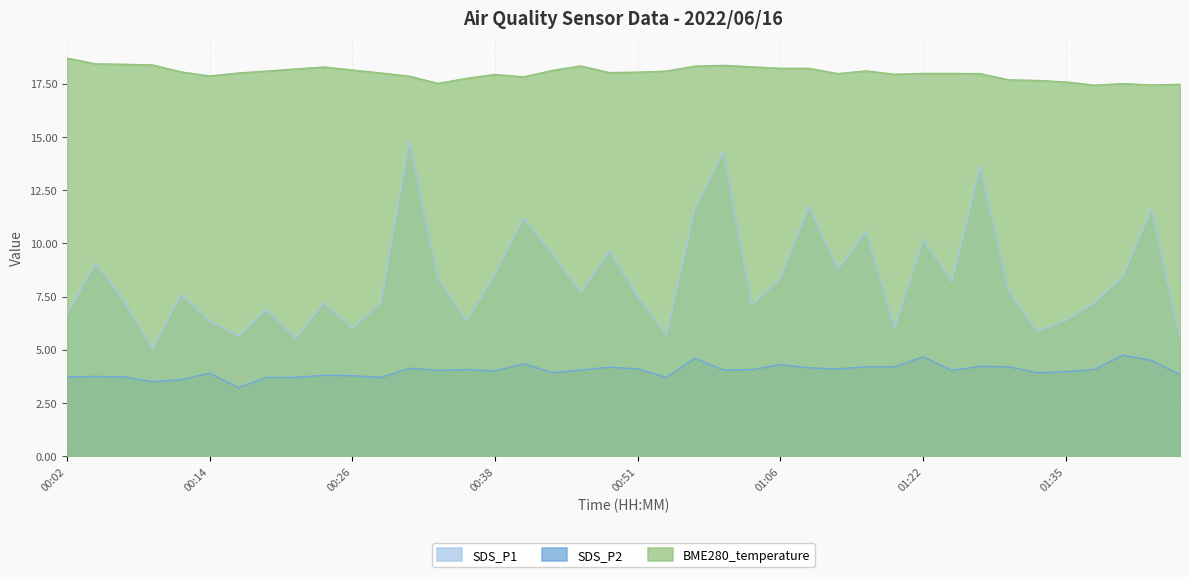

True or false: BME280_temperature and SDS_P2 cross at least once.

False